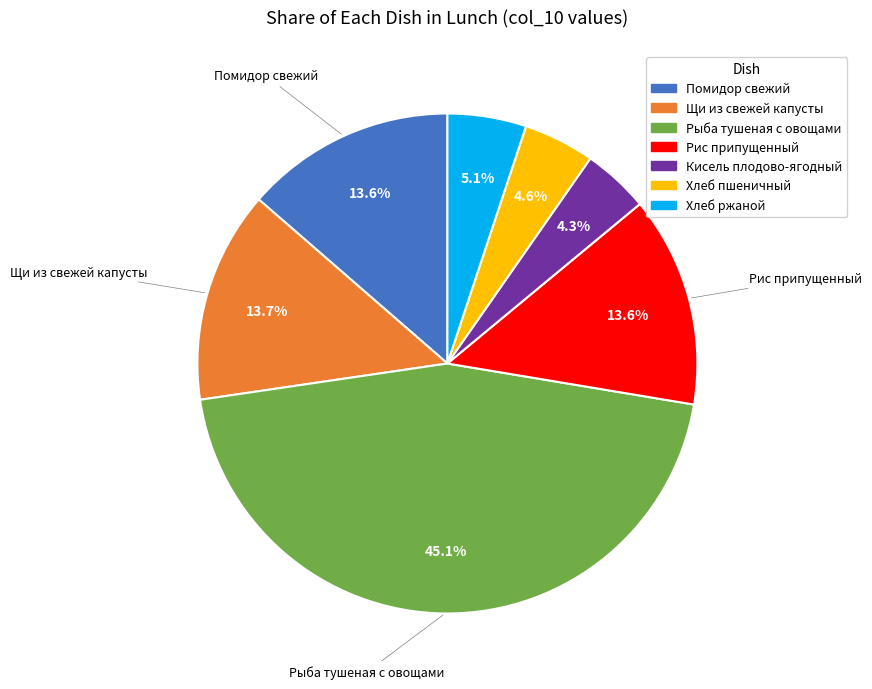

How many segments does this pie chart have?

7